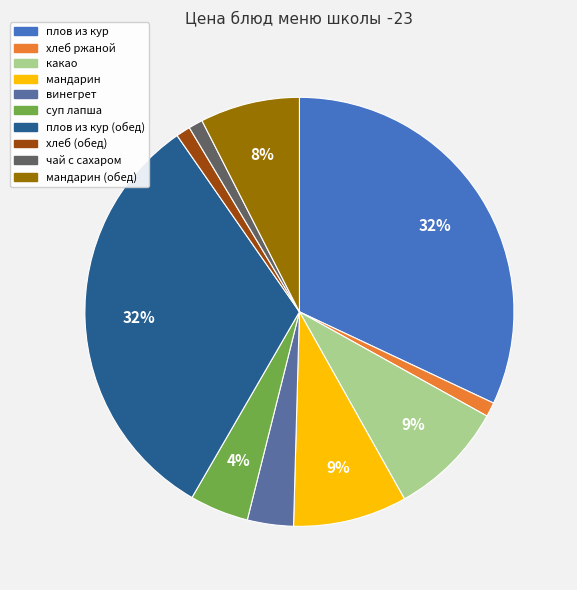

How many segments does this pie chart have?

10